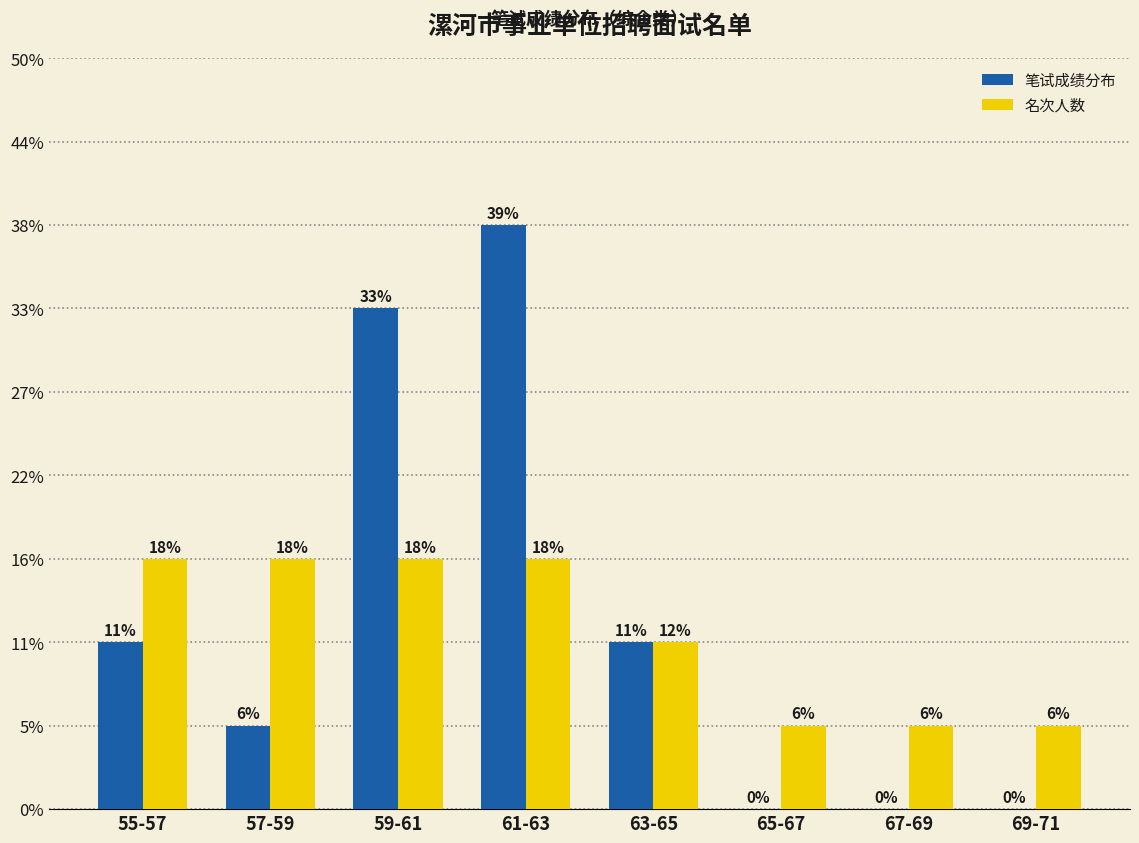

What is the label of the 8th bar from the right?

55-57